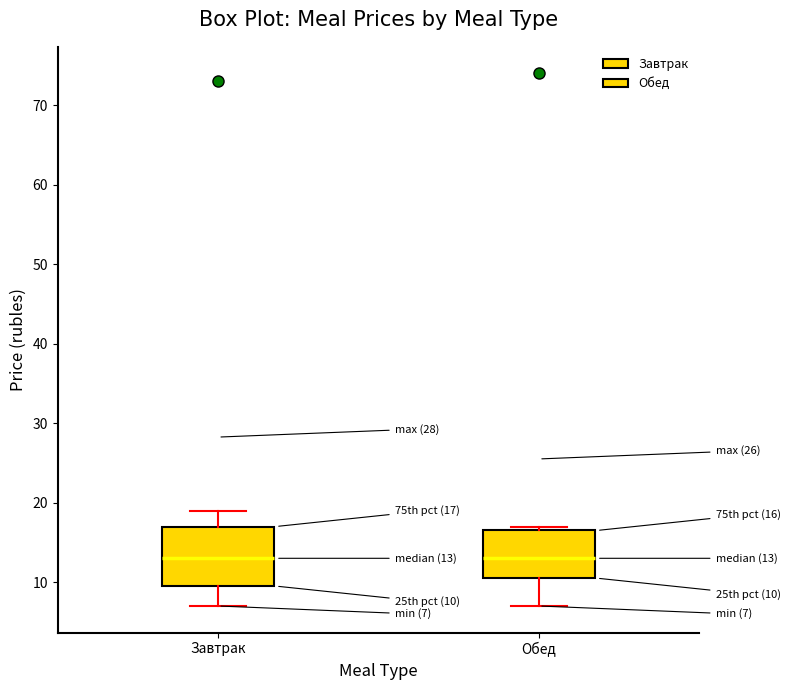

Comparing the boxes themselves (not the whiskers), which one is the tallest?

Завтрак